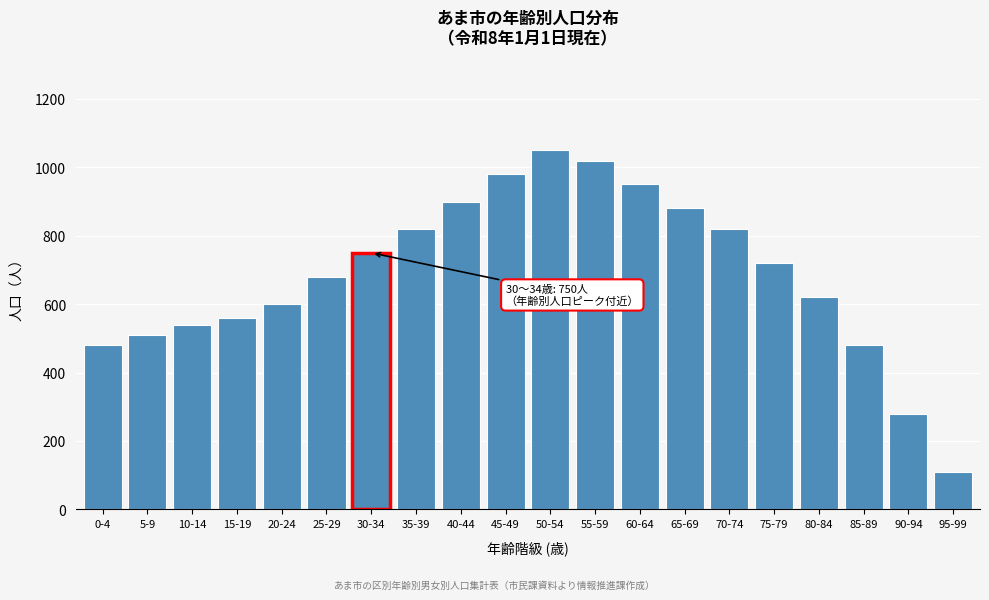

Reading left to right, what are all the values shown in this chart?

480	510	540	560	600	680	750	820	900	980	1050	1020	950	880	820	720	620	480	280	110